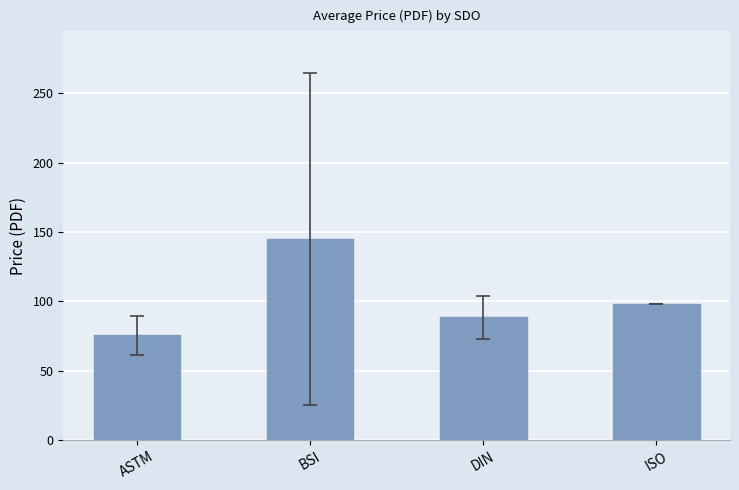

What is the sum of the values at ASTM and ISO?

173.4